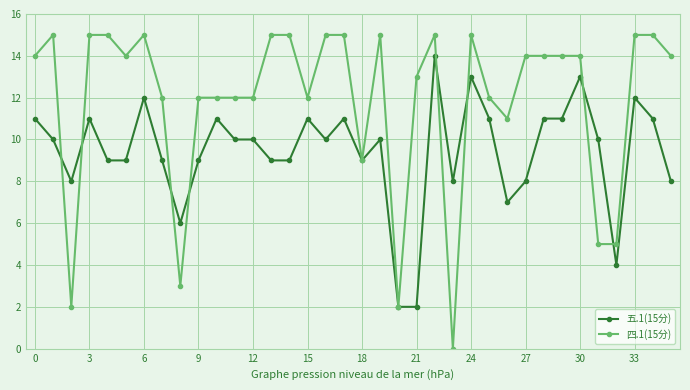

List the series in order of their peak value, lowest first.

五.1(15分), 四.1(15分)